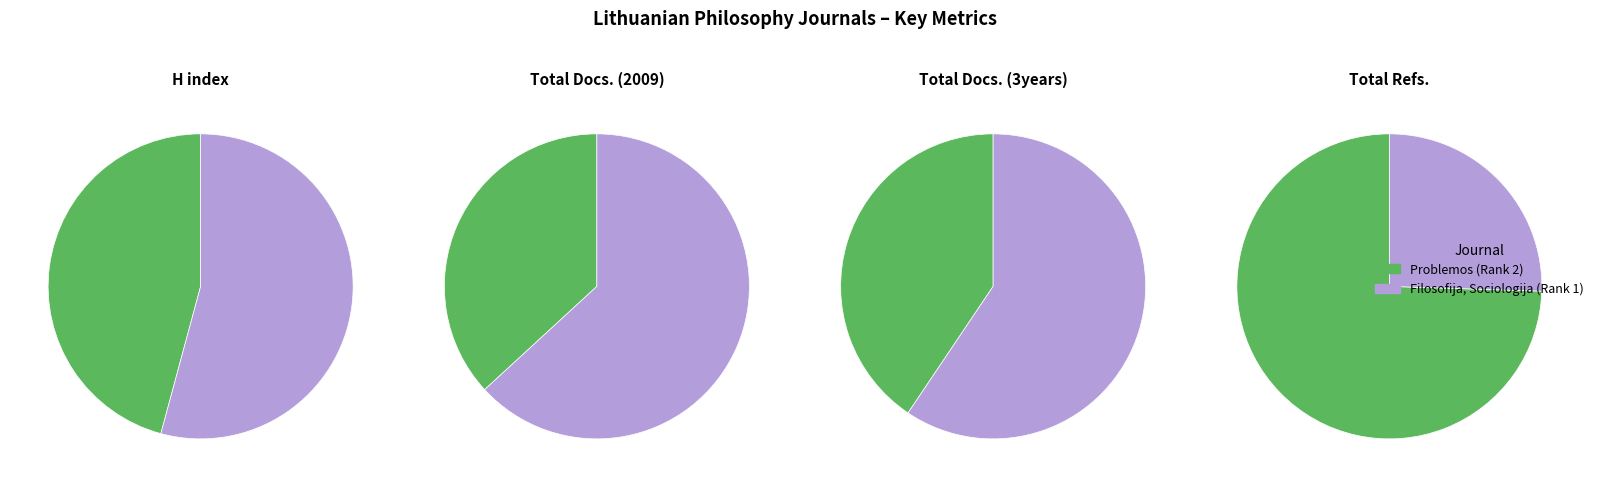

To the nearest percent, what is the difference between the largest and smallest slice percentages?

49%